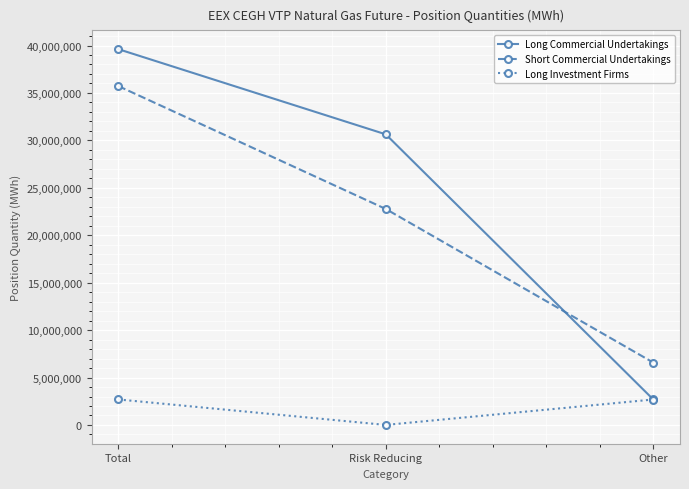

At which label is Long Commercial Undertakings closest to 21153832?

Risk Reducing